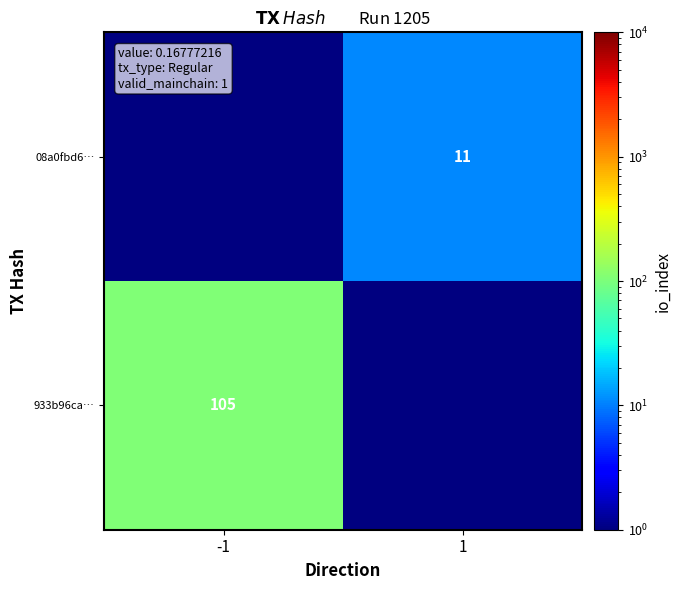

Count the number of categories in the chart.

2